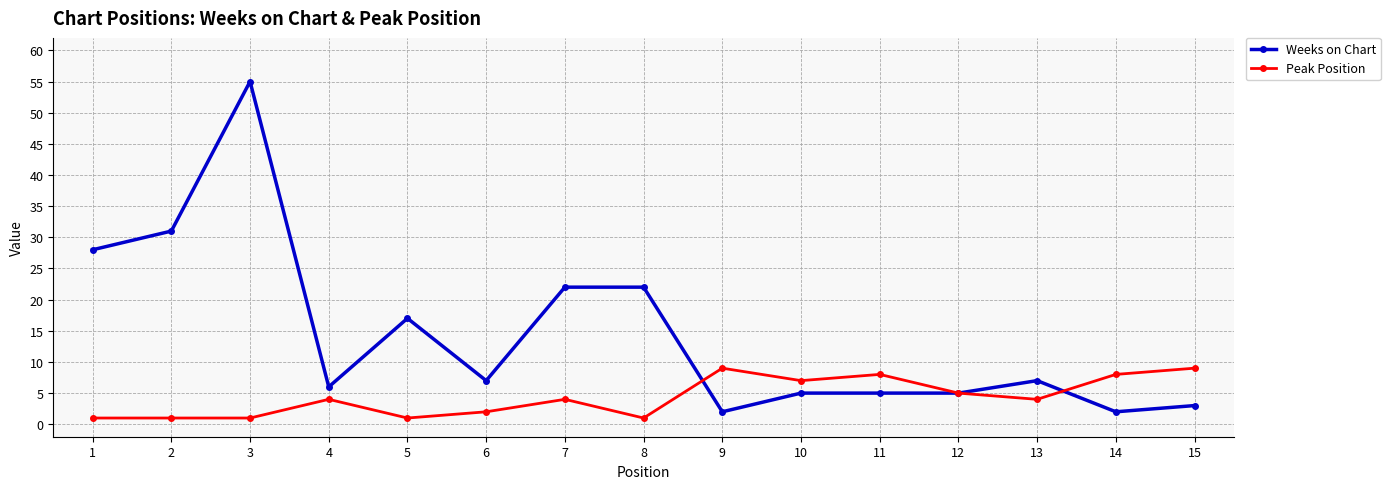

At which category does the chart reach its peak across all series?

3